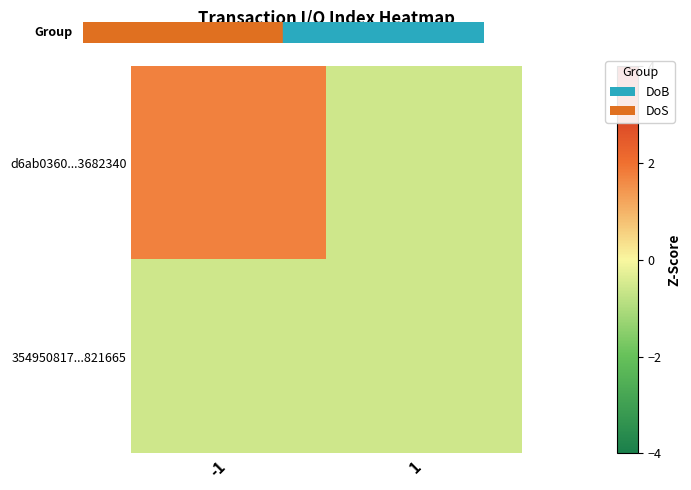

What is the total value across all series at 1?

-1.2